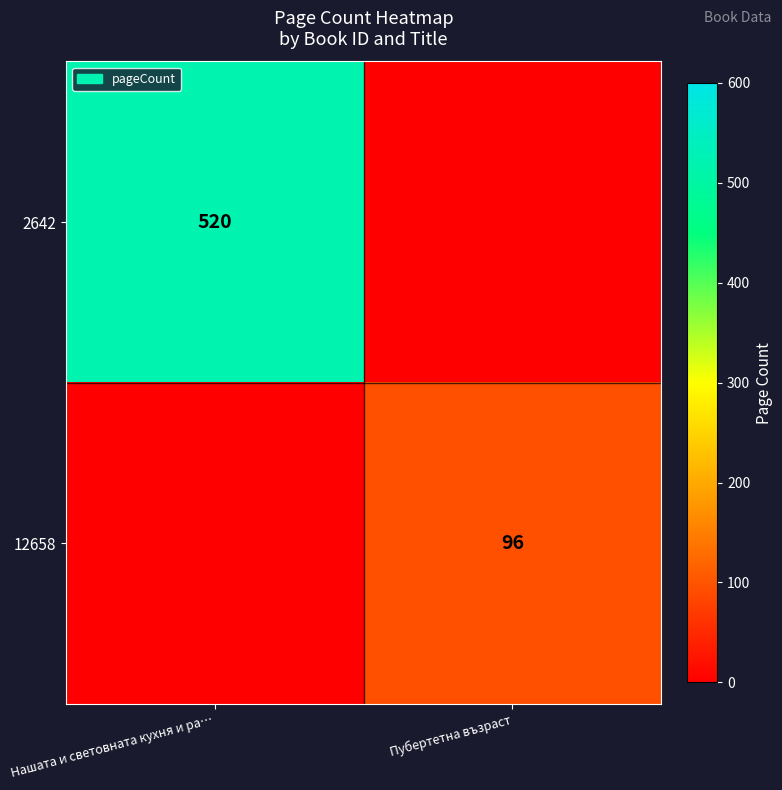

Is it true that 2642 equals 701 at Нашата и световната кухня и ра…?

False